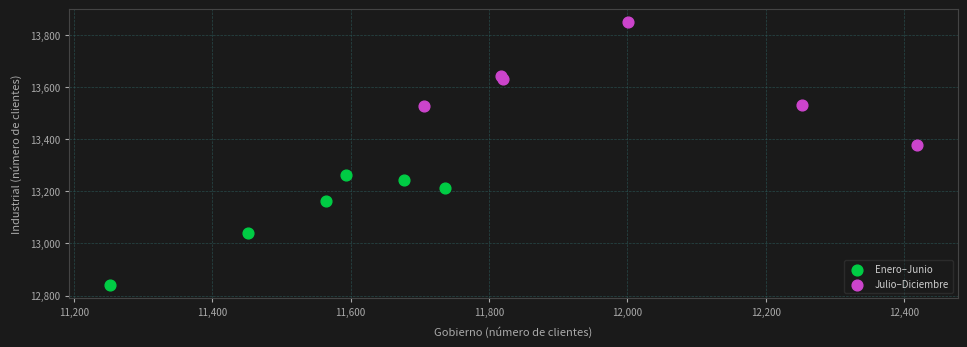

Which series has the widest spread of Y values?

Julio–Diciembre